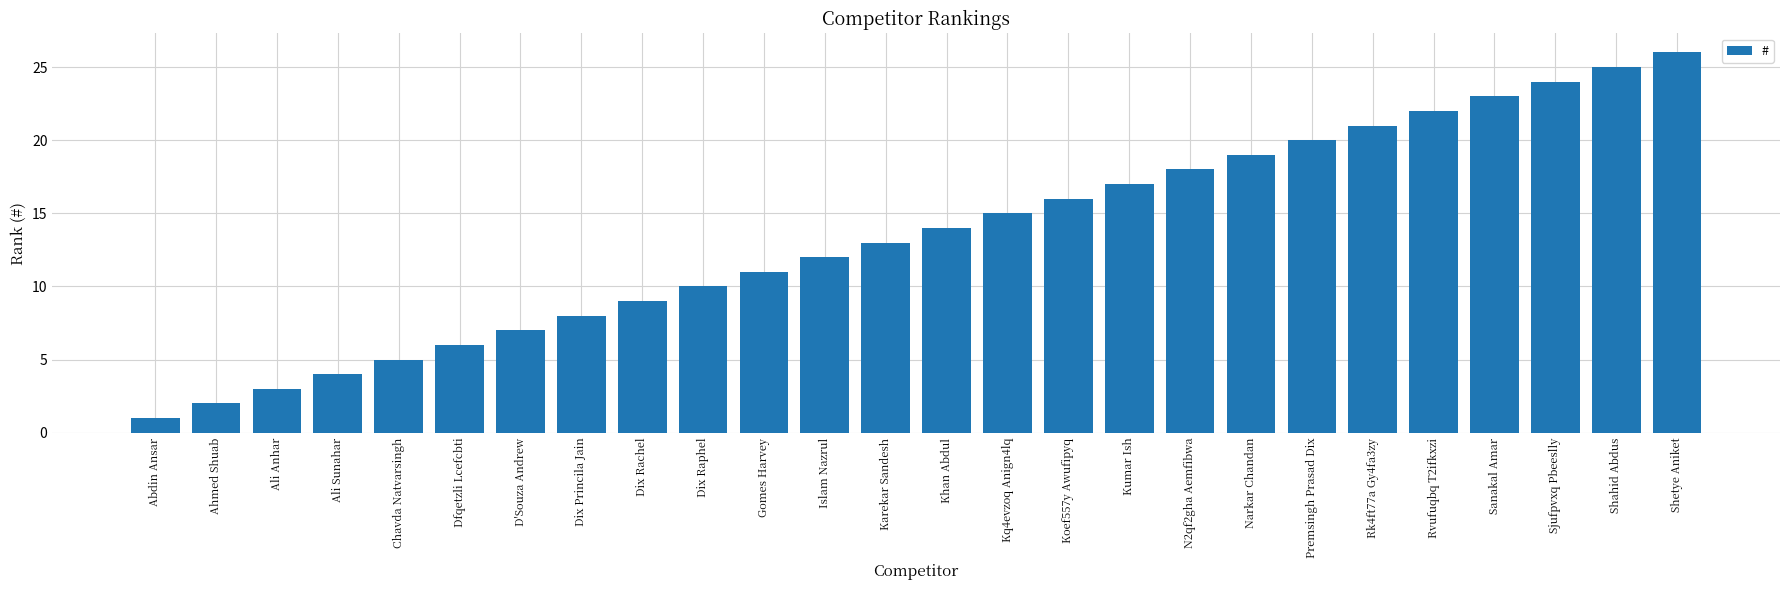

What is the greatest value displayed?

26